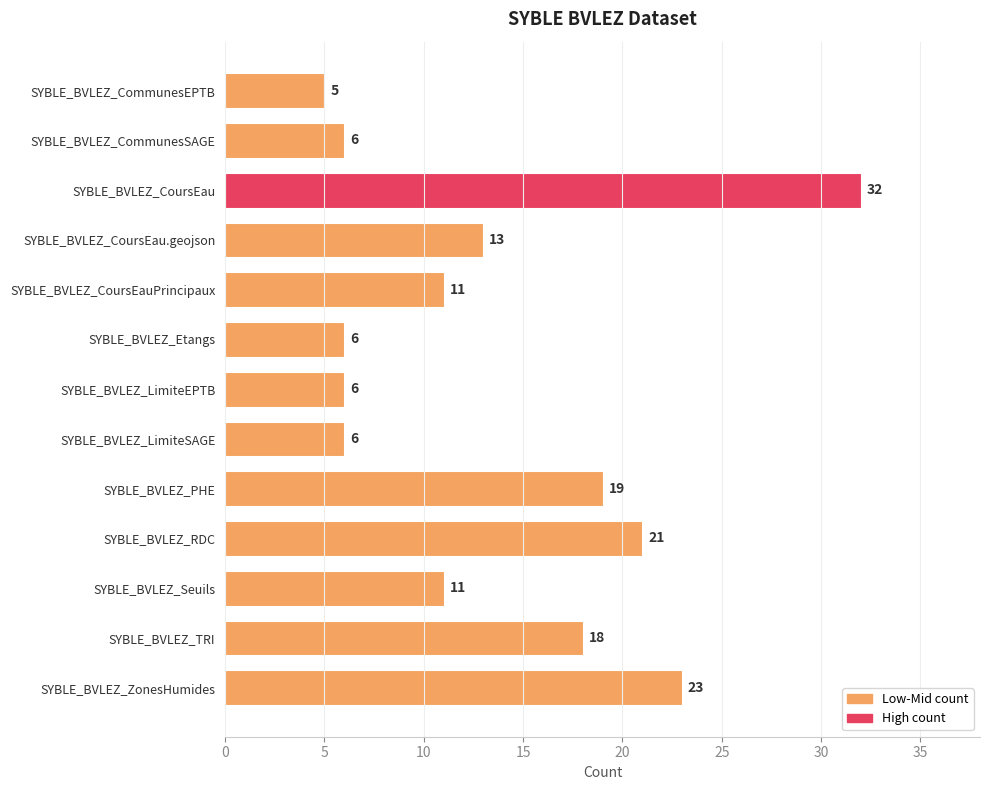

What is the difference between the maximum and minimum values?

27